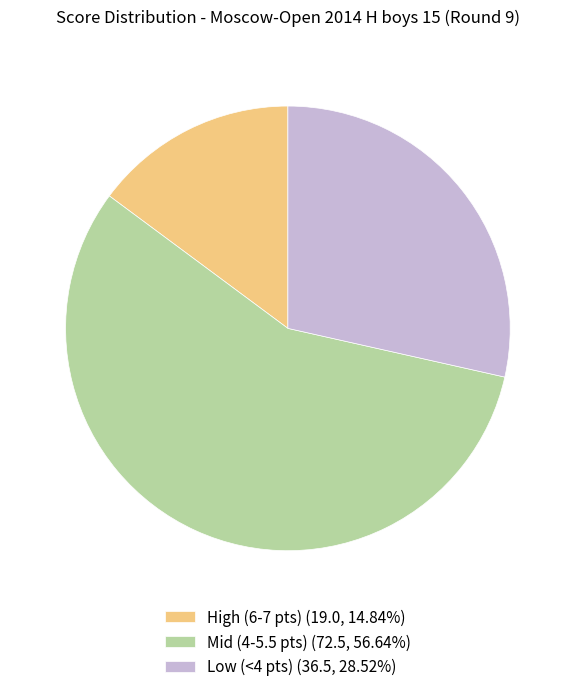

What is the ratio of the value at Low (<4 pts) (36.5, 28.52%) to the value at Mid (4-5.5 pts) (72.5, 56.64%)?

0.5